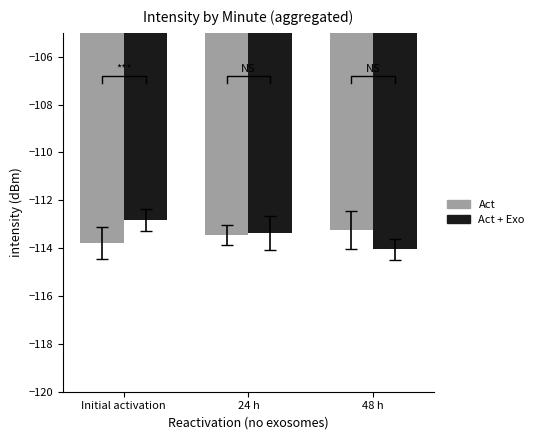

Which series has the largest total across all categories?

Act + Exo